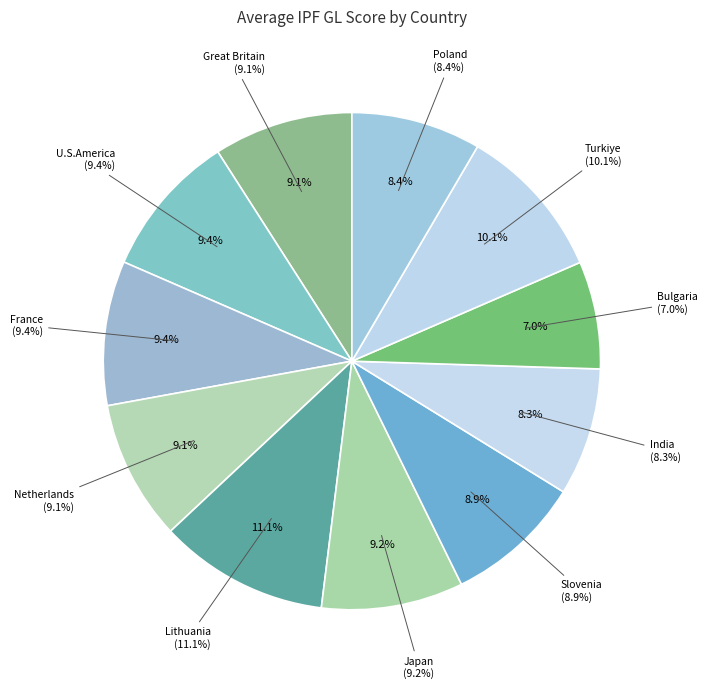

Is there a majority slice in this chart?

No